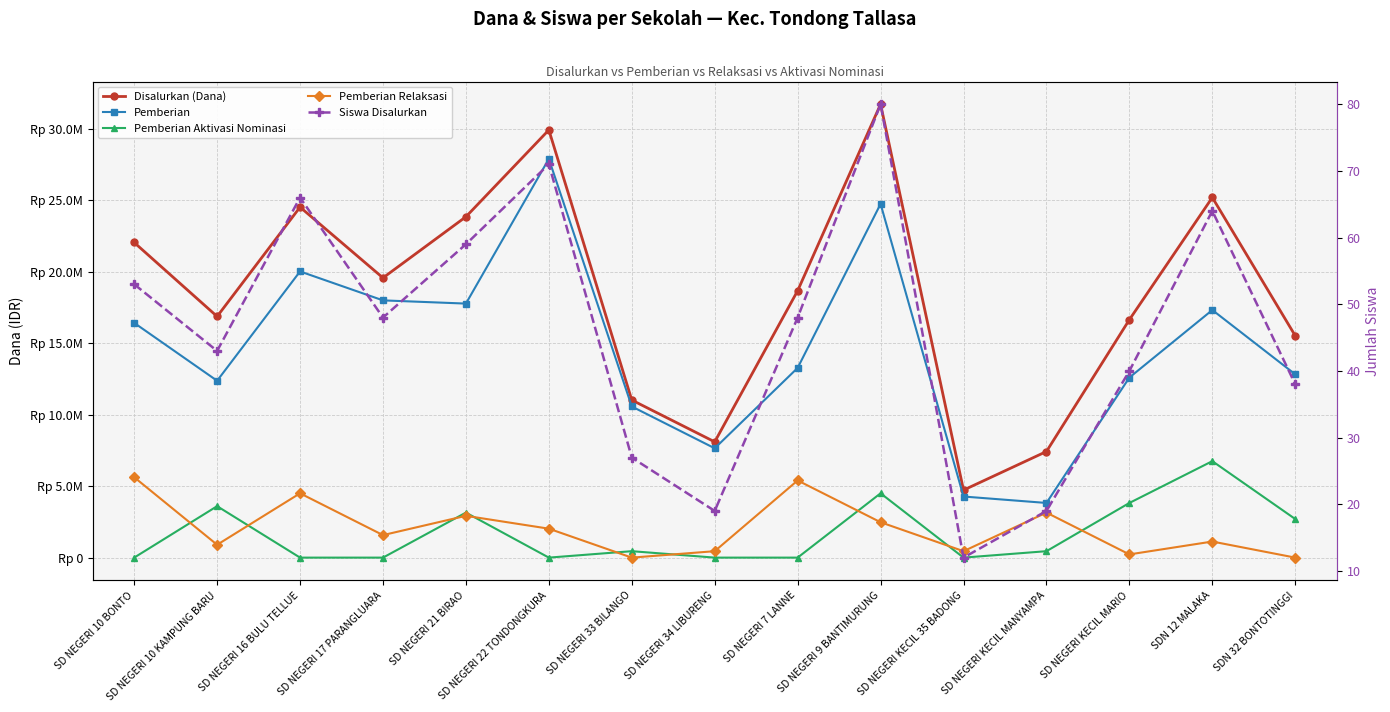

What is the difference between the second highest and minimum values in the Pemberian Relaksasi series?

5400000